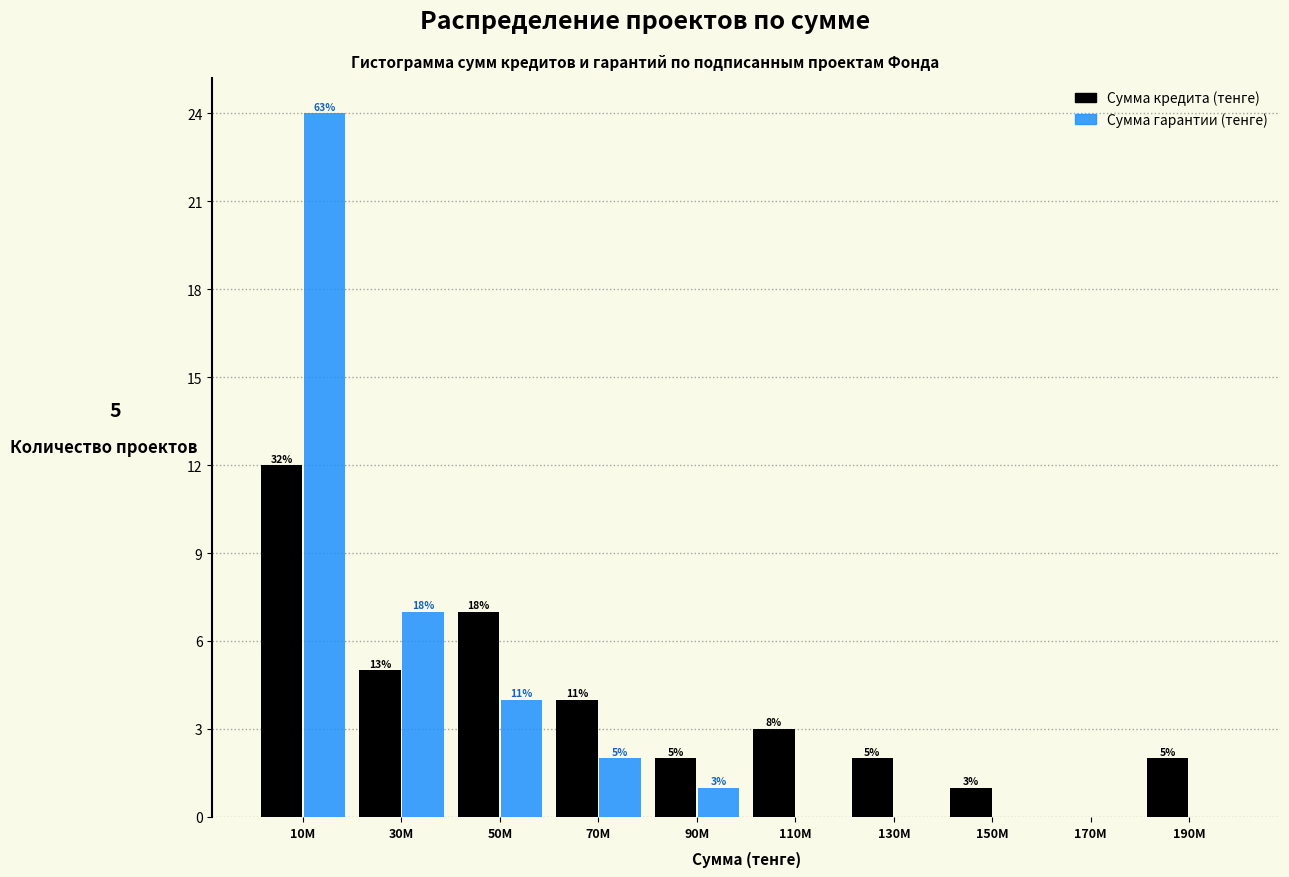

What are all the series names shown in the legend?

Сумма кредита (тенге), Сумма гарантии (тенге)